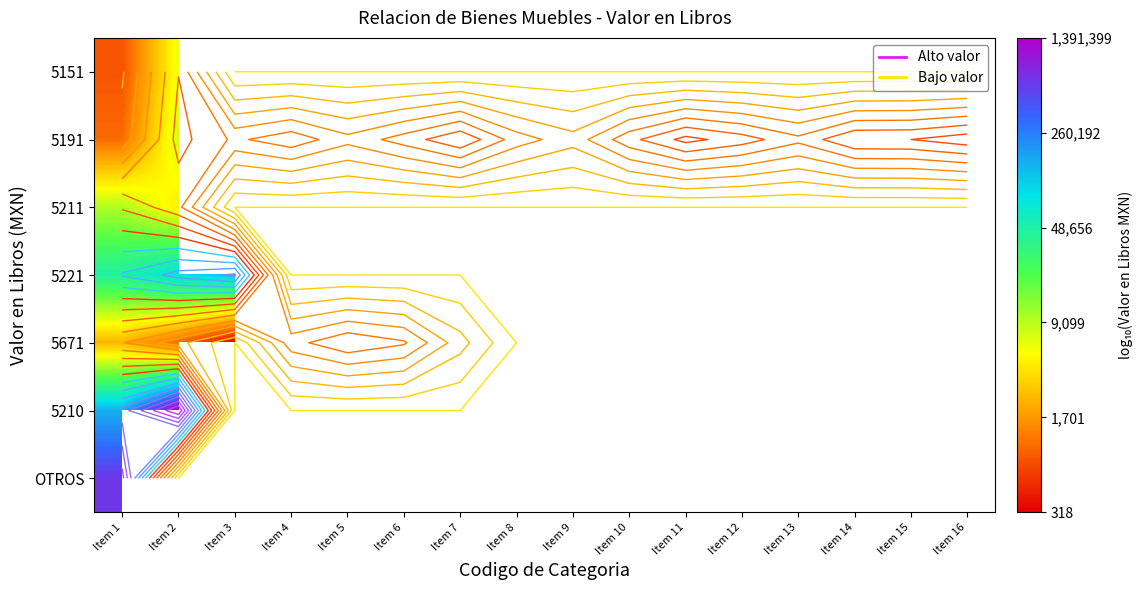

At Item 9, list the series in order from smallest to largest.

5151, 5191, 5211, 5221, 5671, 5210, OTROS